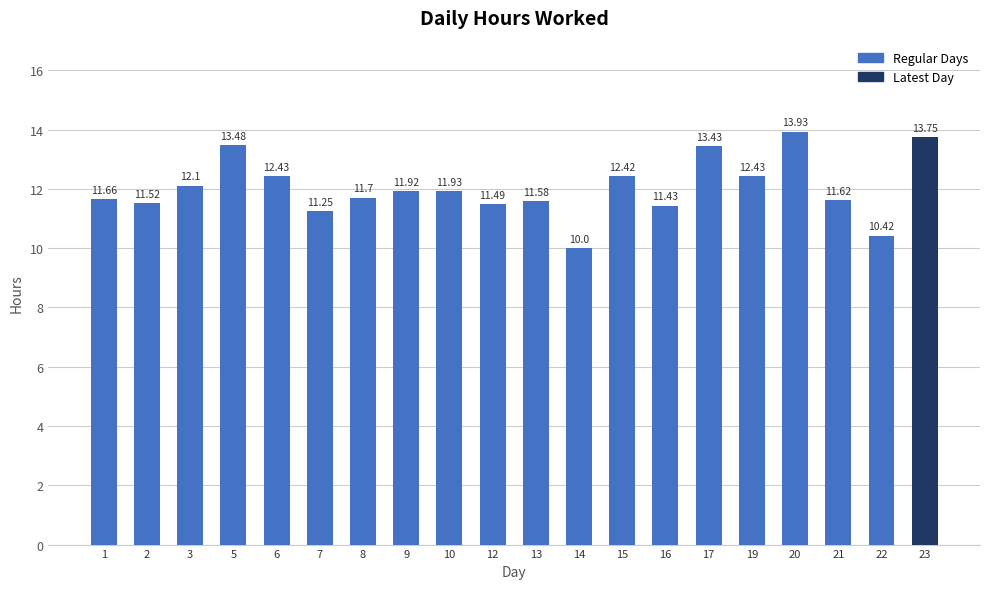

What is the approximate value at 14?

10.0